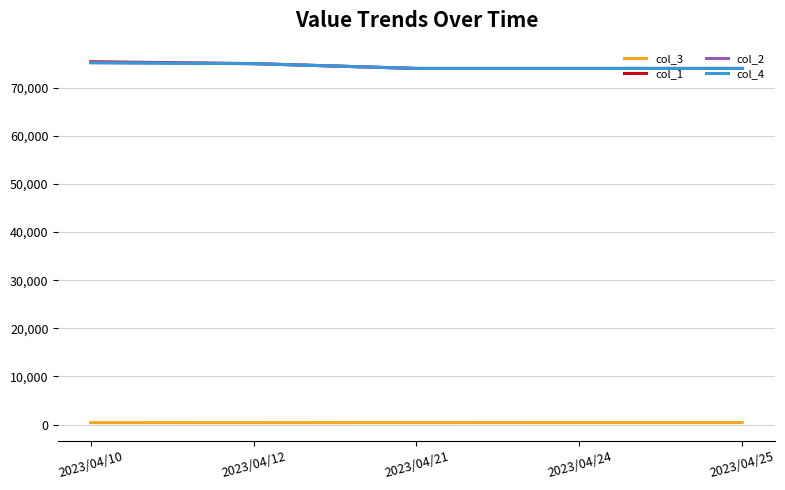

Reading left to right, list all the values displayed in this chart.

col_3: 410	412	421	424	425
col_1: 75400	75000	74000	74000	74000
col_2: 75200	75000	74000	74000	74000
col_4: 75200	75000	74000	74000	74000